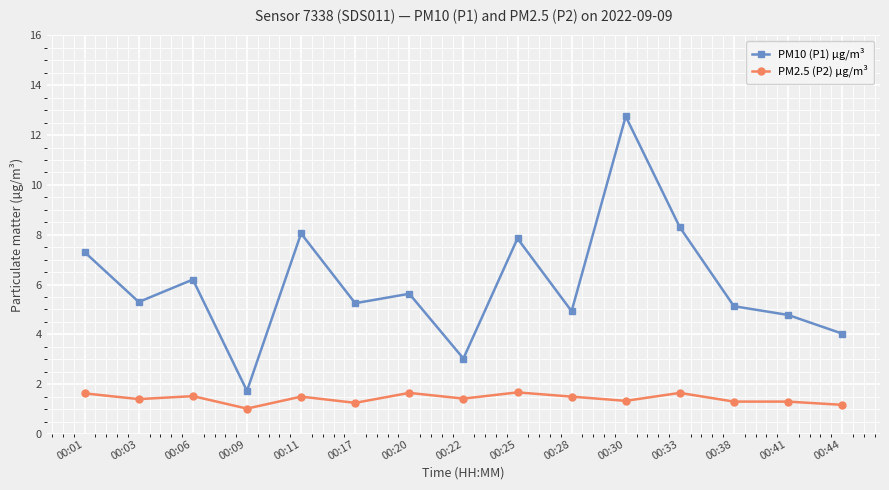

True or false: PM2.5 (P2) µg/m³ has more than 1 points higher than both neighbors.

True